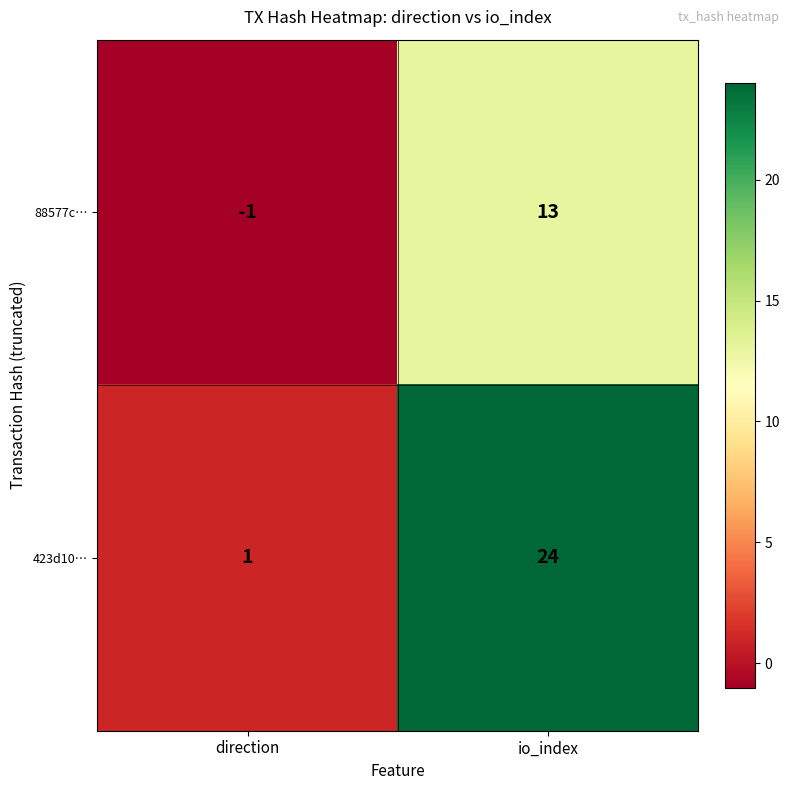

Rank the series at direction from lowest to highest value.

88577c…, 423d10…